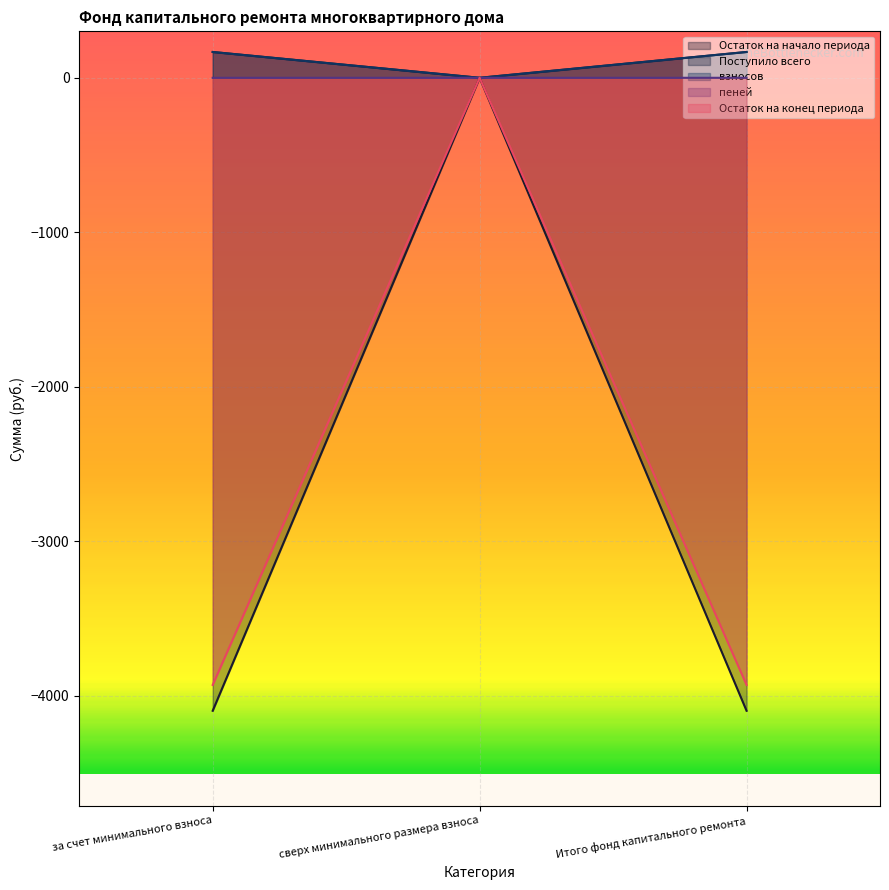

What is the difference between the highest and lowest values at за счет минимального взноса?

4262.9